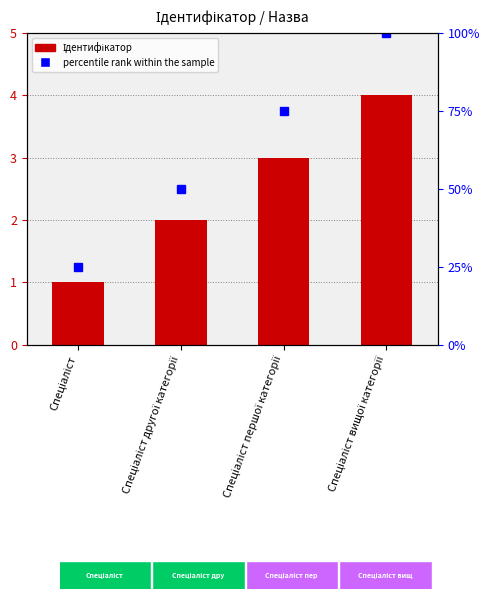

What is the difference between the maximum and minimum values in the percentile rank within the sample series?

75